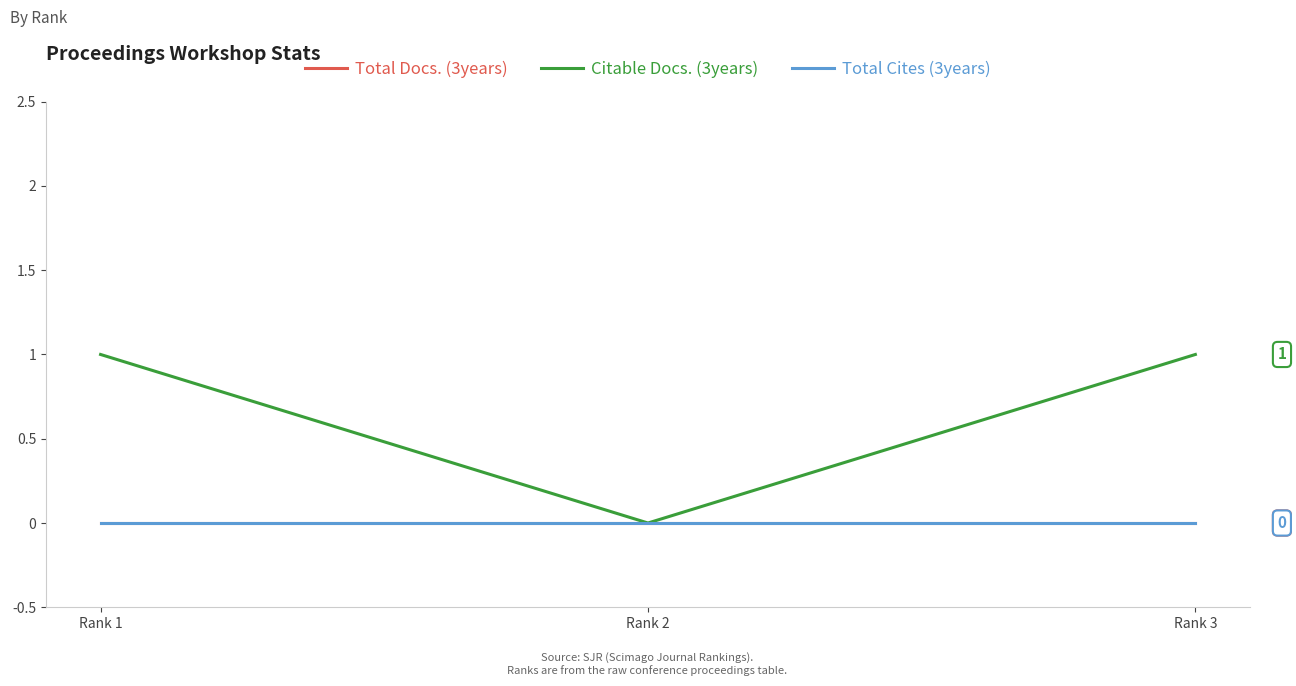

How many lines are shown in the chart?

3